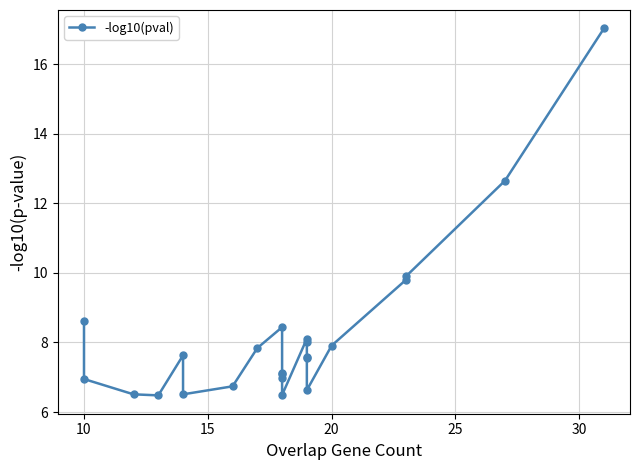

What is the average value?

8.2